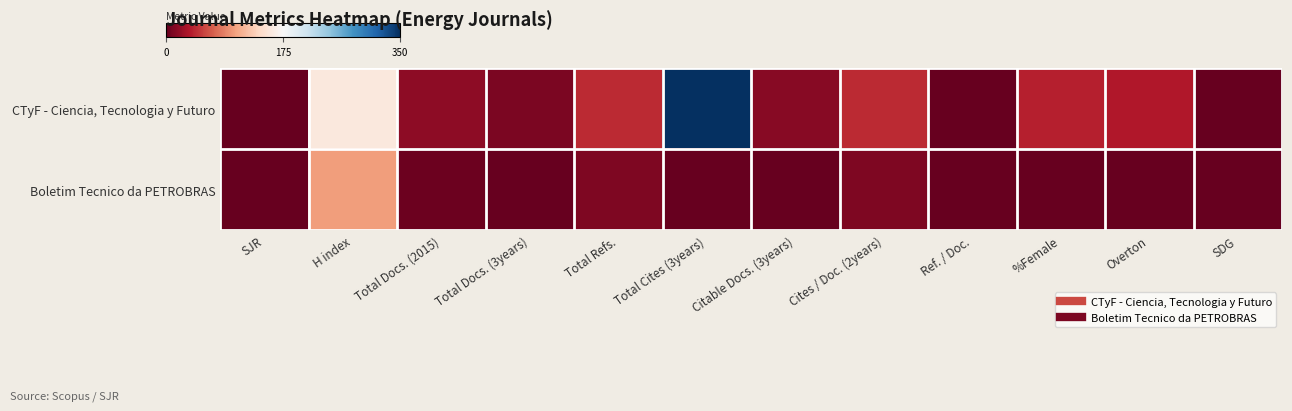

Reading left to right, list all the values displayed in this chart.

CTyF - Ciencia, Tecnologia y Futuro: SJR=0	H index=156	Total Docs. (2015)=19	Total Docs. (3years)=10	Total Refs.=44	Total Cites (3years)=350	Citable Docs. (3years)=16	Cites / Doc. (2years)=44	Ref. / Doc.=0	%Female=39	Overton=35	SDG=0
Boletim Tecnico da PETROBRAS: SJR=0	H index=102	Total Docs. (2015)=4	Total Docs. (3years)=0	Total Refs.=11	Total Cites (3years)=0	Citable Docs. (3years)=0	Cites / Doc. (2years)=11	Ref. / Doc.=0	%Female=0	Overton=0	SDG=0